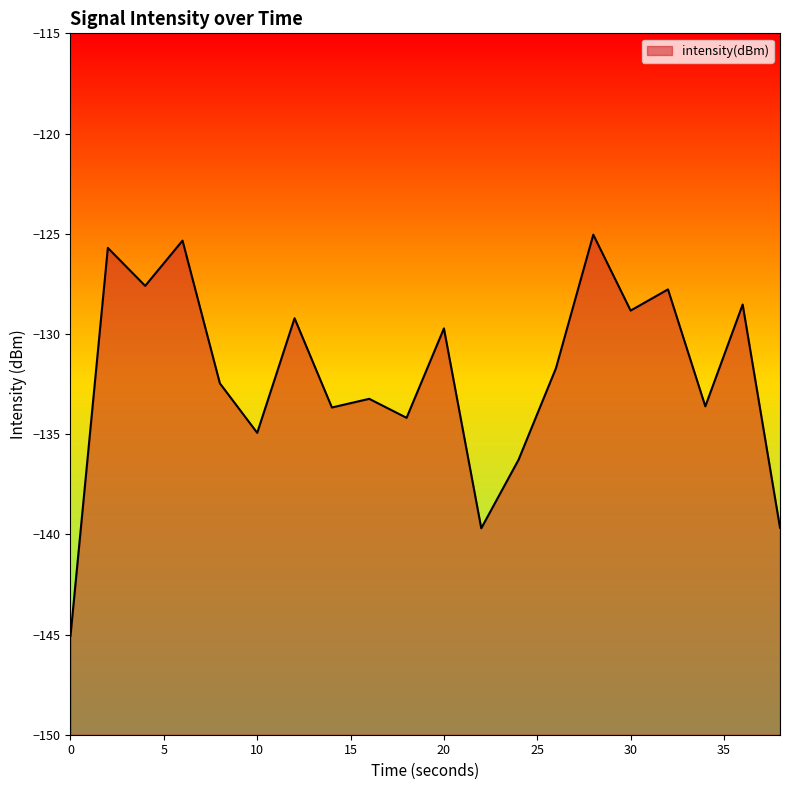

Reading left to right, list all the values displayed in this chart.

-145.1	-125.7	-127.6	-125.3	-132.5	-134.9	-129.2	-133.7	-133.2	-134.2	-129.7	-139.7	-136.3	-131.7	-125.0	-128.8	-127.8	-133.6	-128.5	-139.7